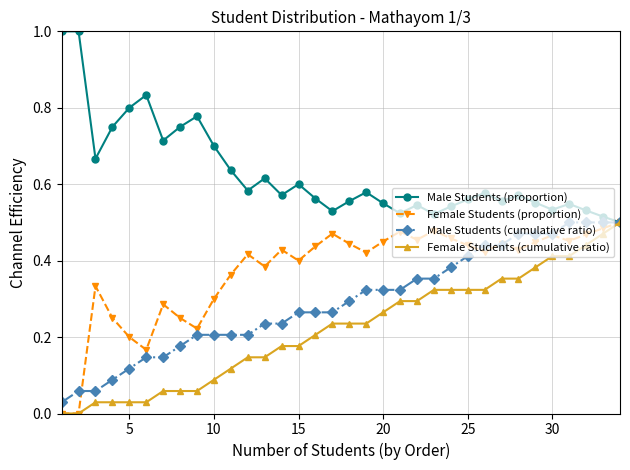

Which series has the largest total across all categories?

Male Students (proportion)